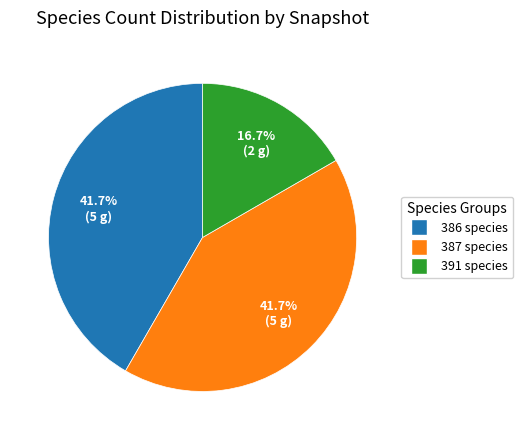

Which slice is the smallest?

391 species